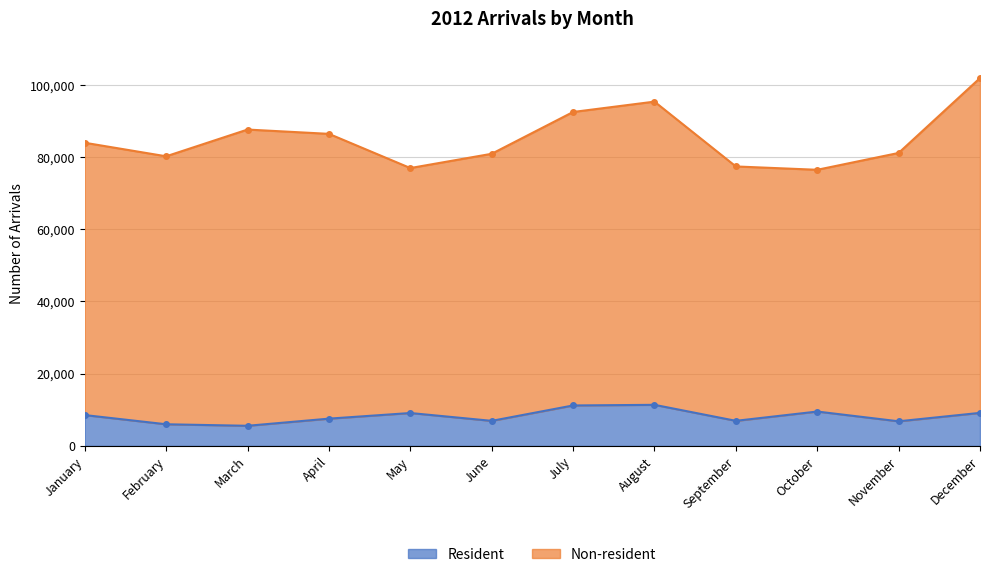

What is the sum of the values at October and July?

20727